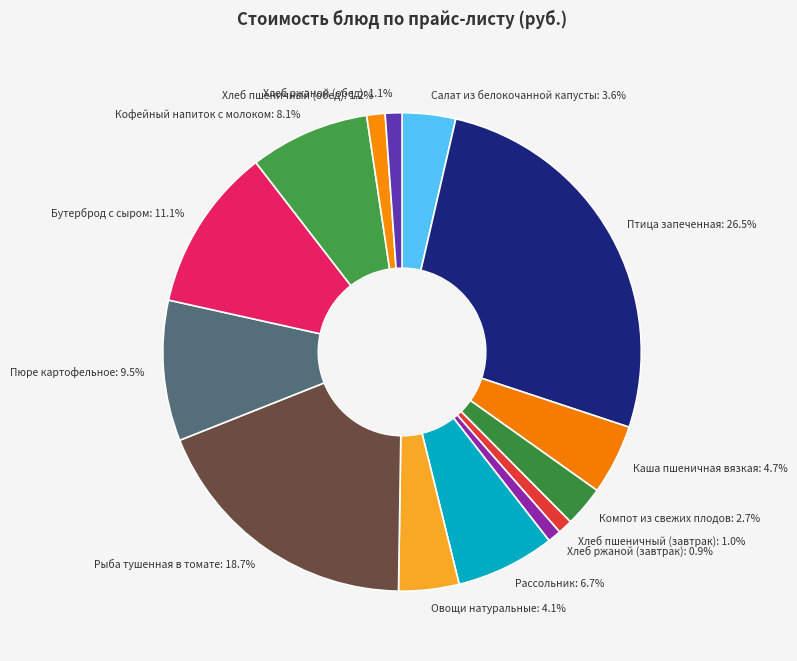

How many slices are in this pie chart?

14